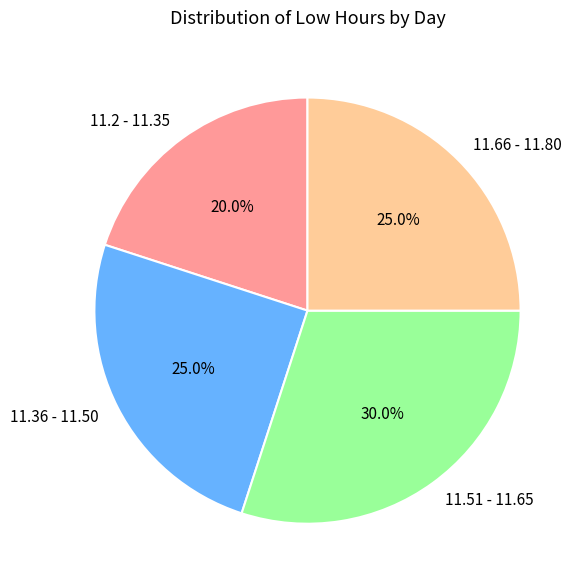

What is the ratio of the value at 11.51 - 11.65 to the value at 11.36 - 11.50?

1.2